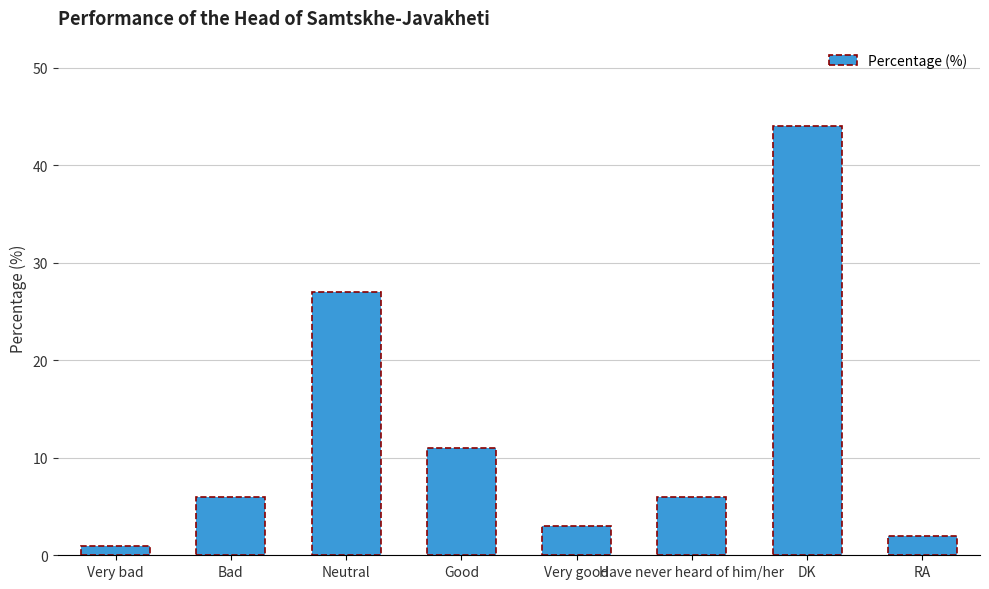

What is the value of the 4th bar from the left?

11